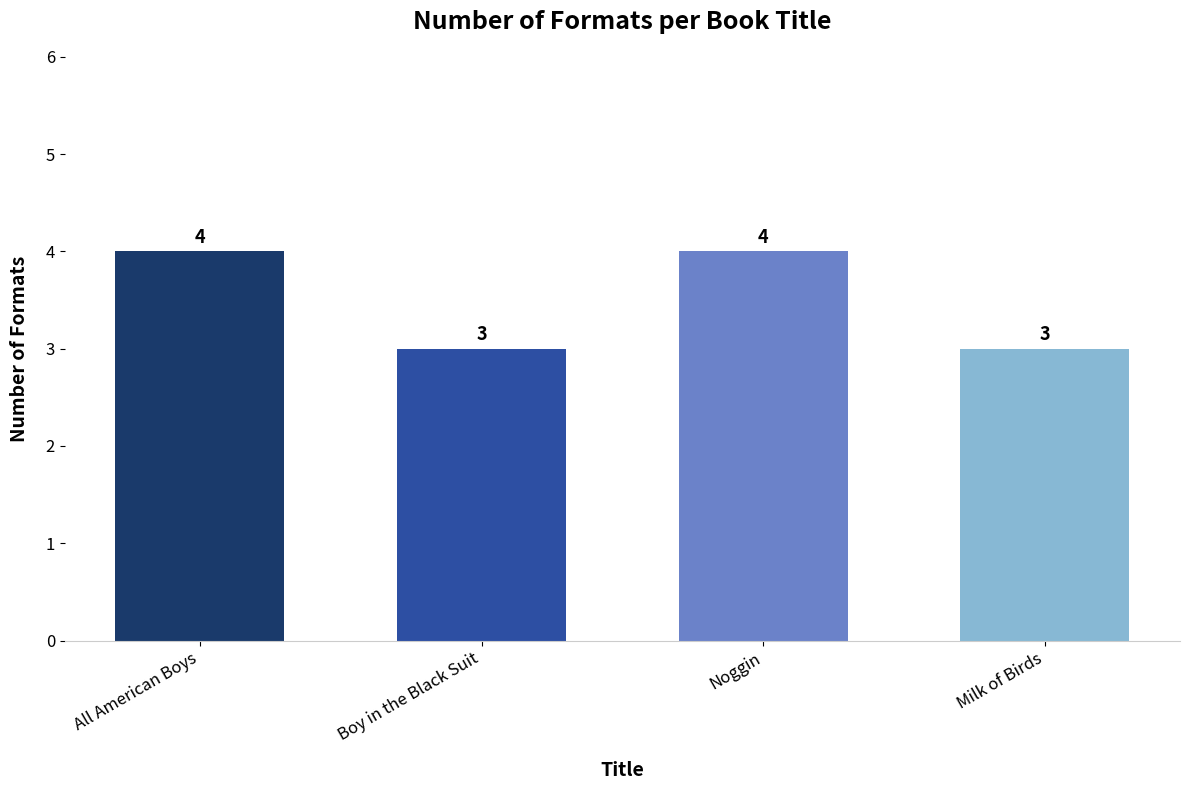

Count the number of data series in this chart.

1